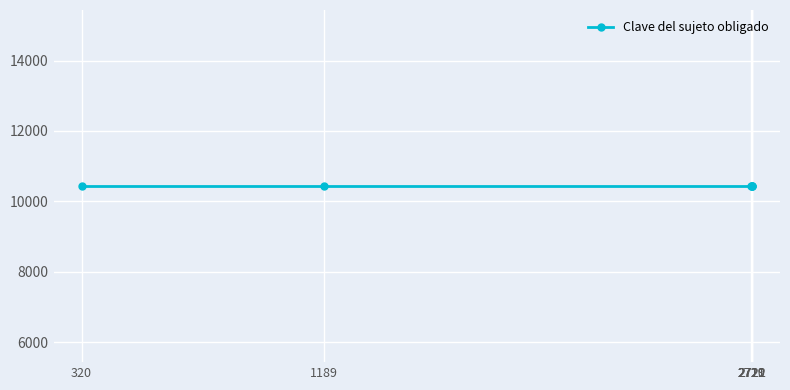

Which category has the lowest value across all series?

320